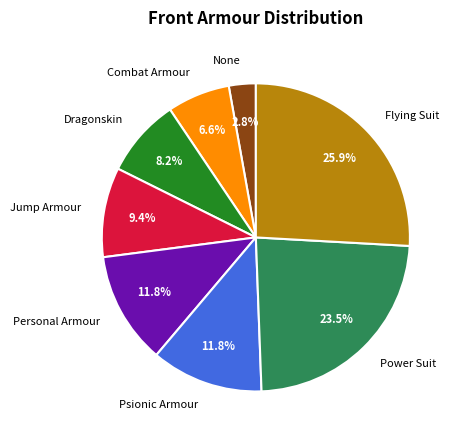

True or false: Dragonskin accounts for 8% of the total.

True